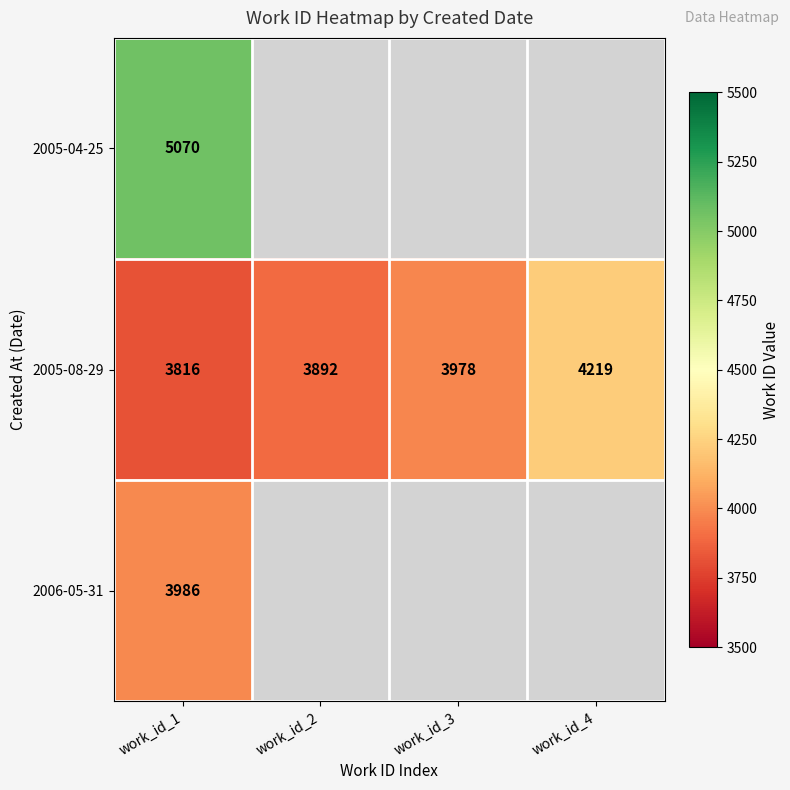

What is the total value across all series at work_id_1?

12872